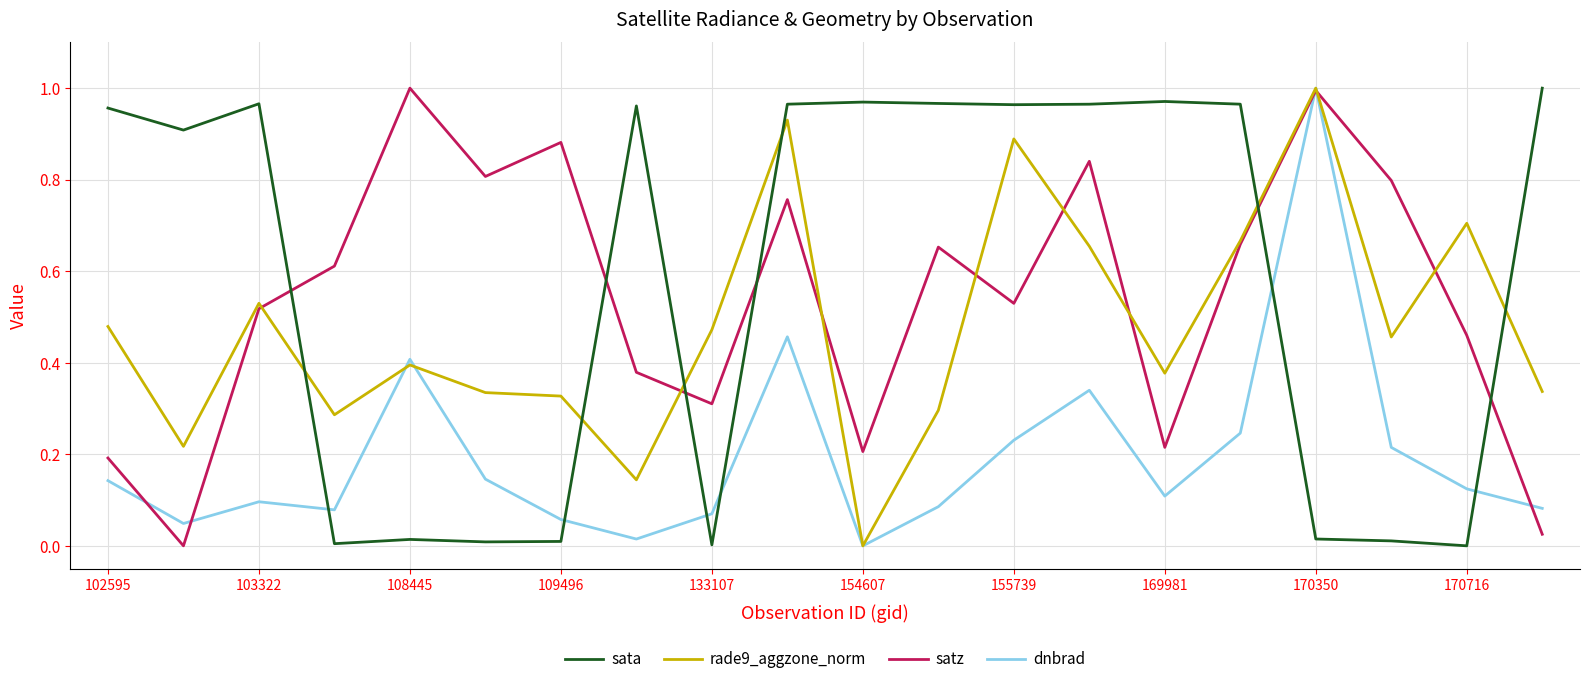

How many intersections are there between sata and satz?

6